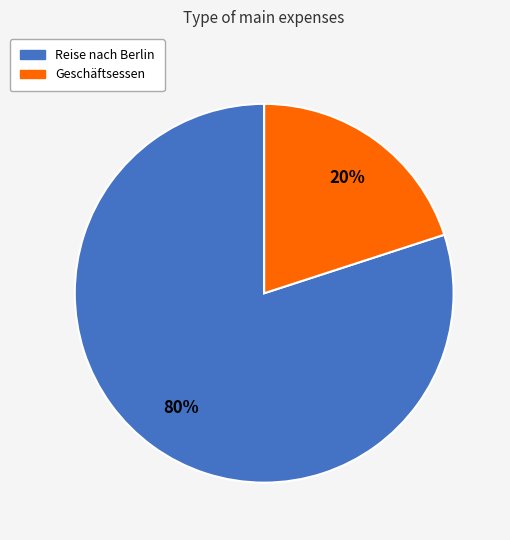

Between Reise nach Berlin and Geschäftsessen, which is larger?

Reise nach Berlin